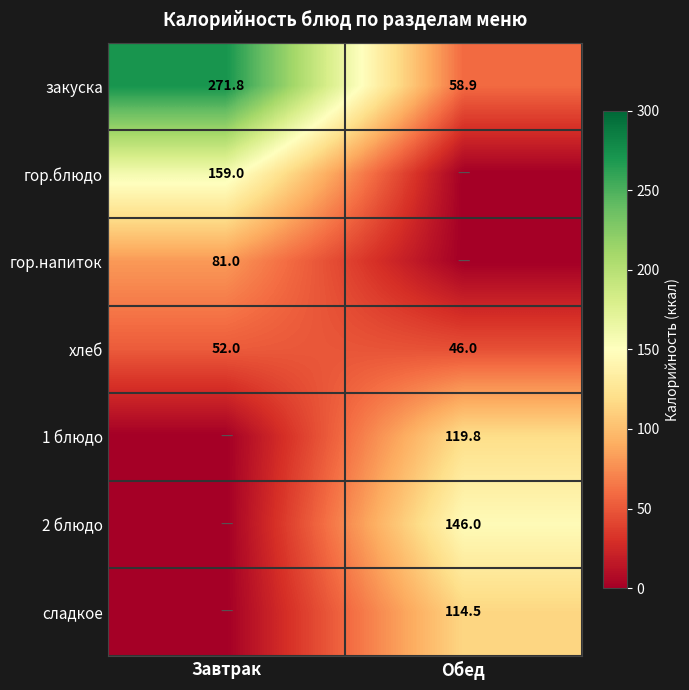

At how many categories does at least one series exceed 61?

2